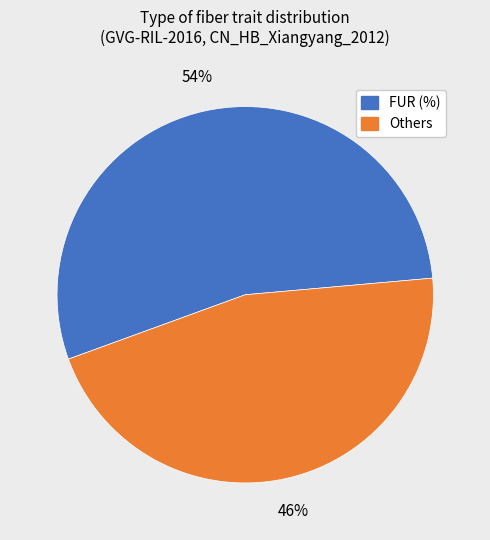

Is there any slice that represents more than half of the pie?

Yes